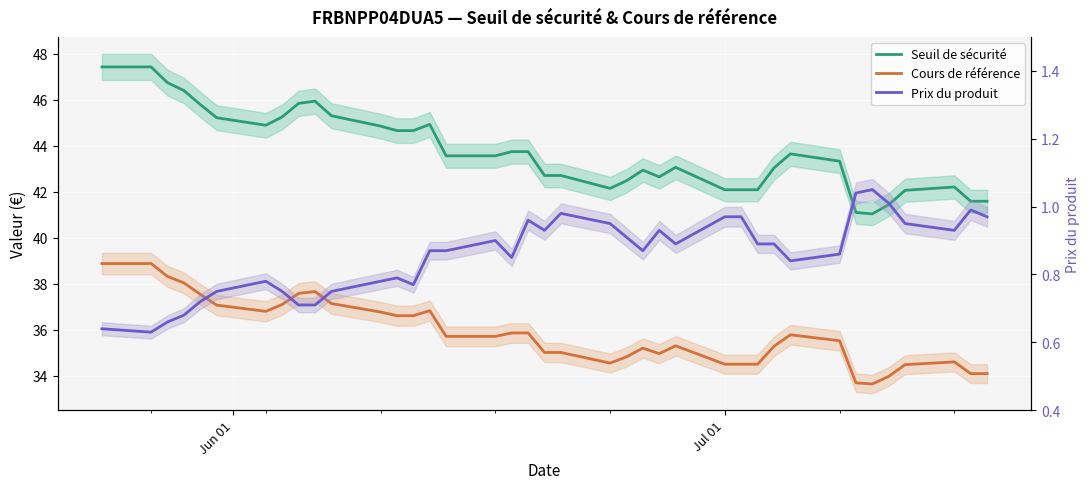

The Prix du produit series shows 1.1 at Jun 01. True or false?

False